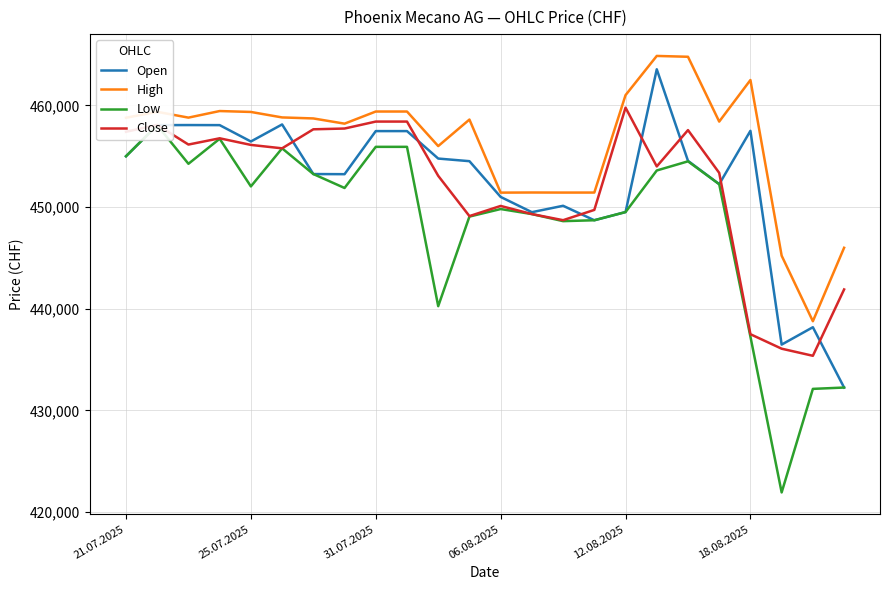

The High series shows 133009 at 18.08.2025. True or false?

False